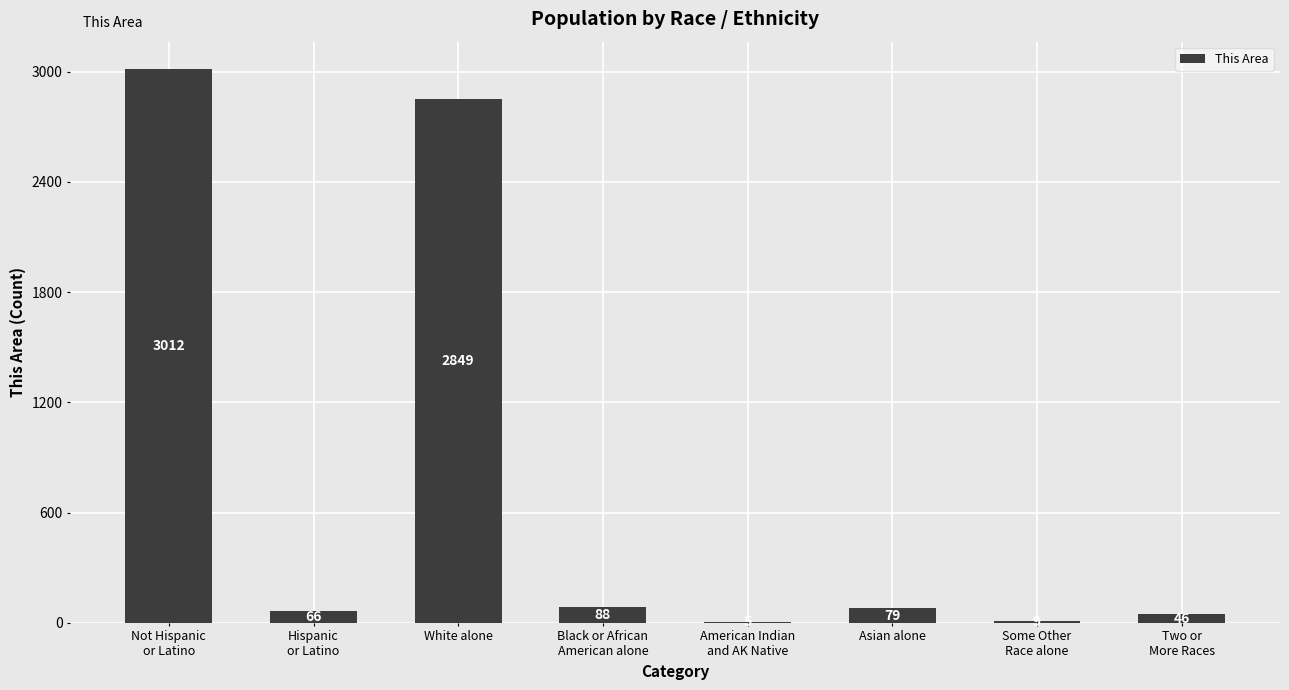

How many series are shown in this chart?

1